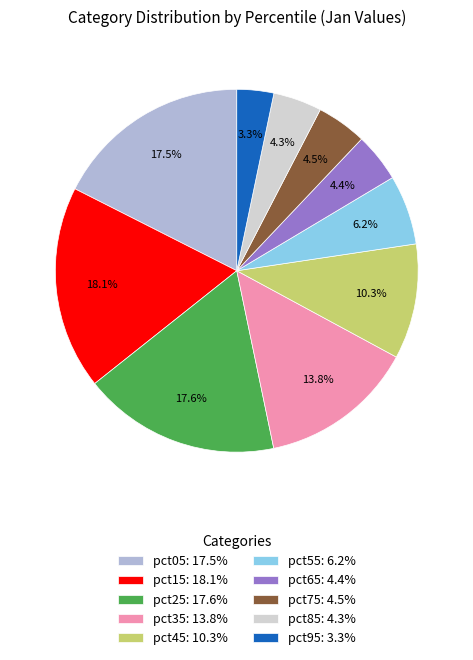

Do pct55: 6.2% and pct95: 3.3% together represent more than half of the pie?

No